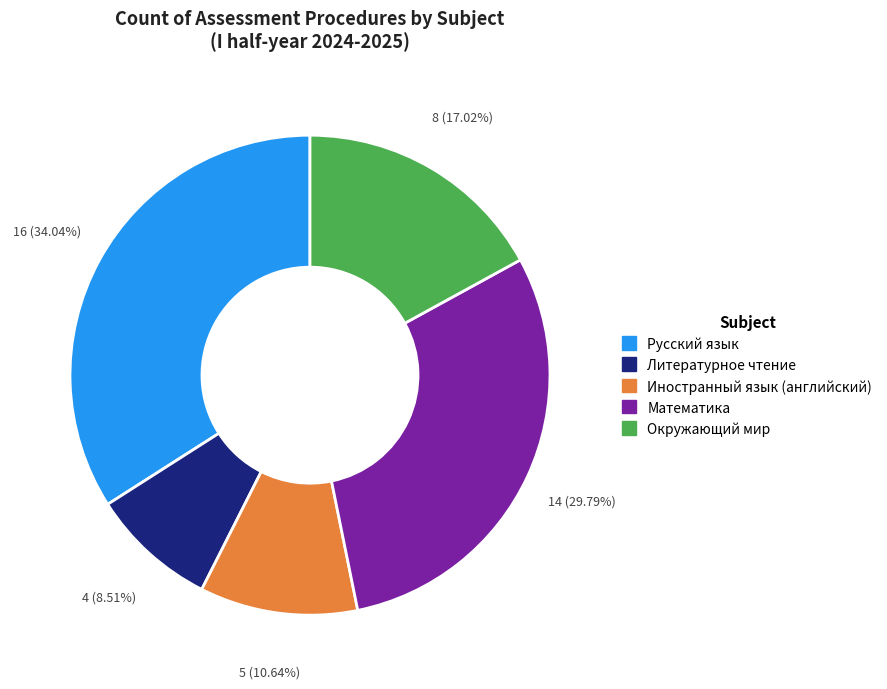

To the nearest percent, what is the average slice percentage?

20%